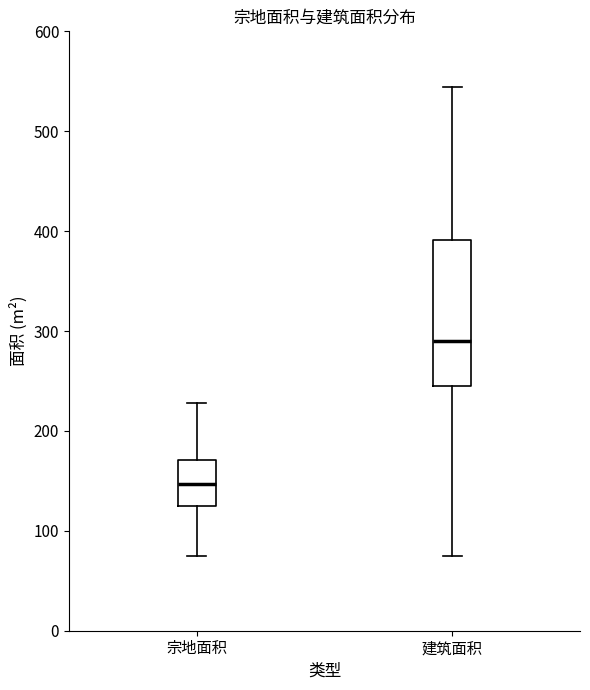

Reading left to right, read every box against the y-axis: the position of its median line, the range the box covers, and the ends of its whiskers. The values are not printed on the chart, so give them approximately, as read against the axis.

宗地面积: median 150, box 130 to 170, whiskers 80 to 230
建筑面积: median 290, box 240 to 390, whiskers 80 to 540